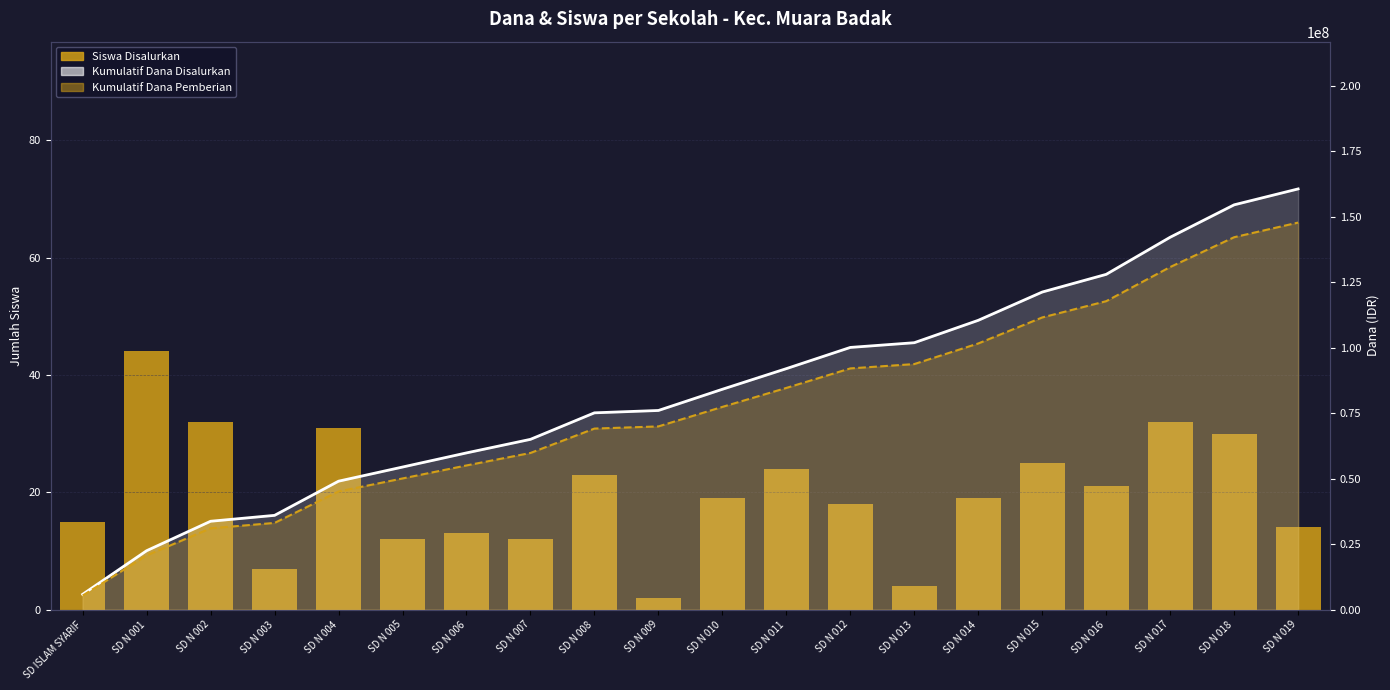

Where is Kumulatif Dana Disalurkan (line) nearest to the value 83250000?

SD N 010